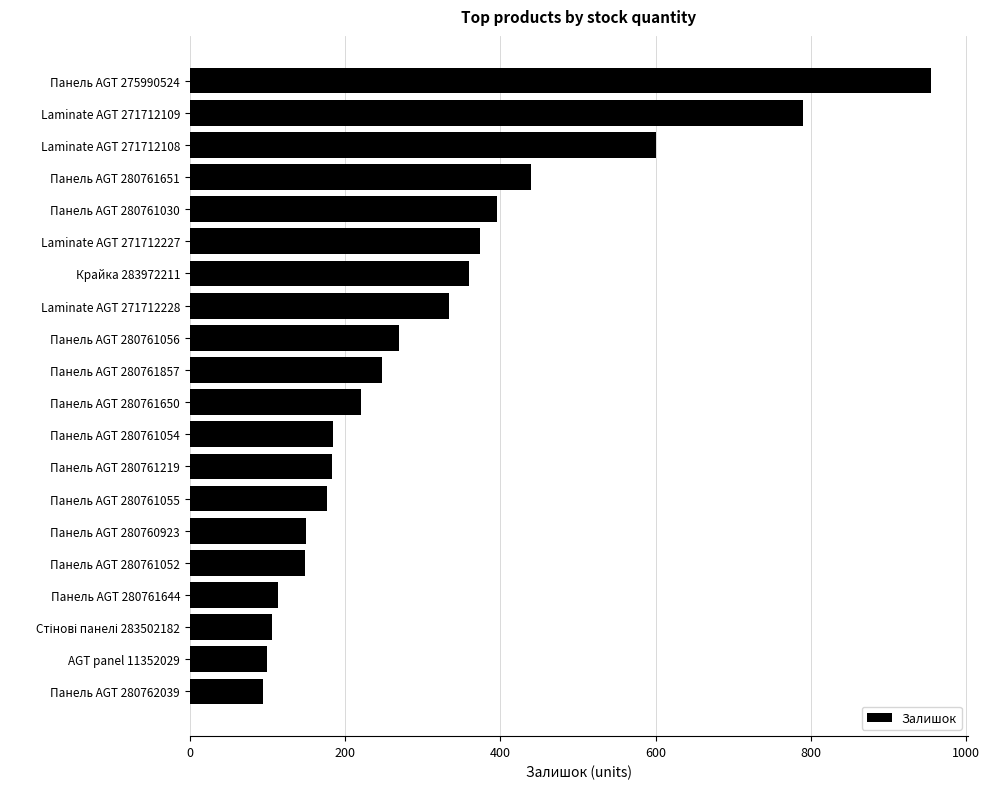

What is the smallest value displayed?

94